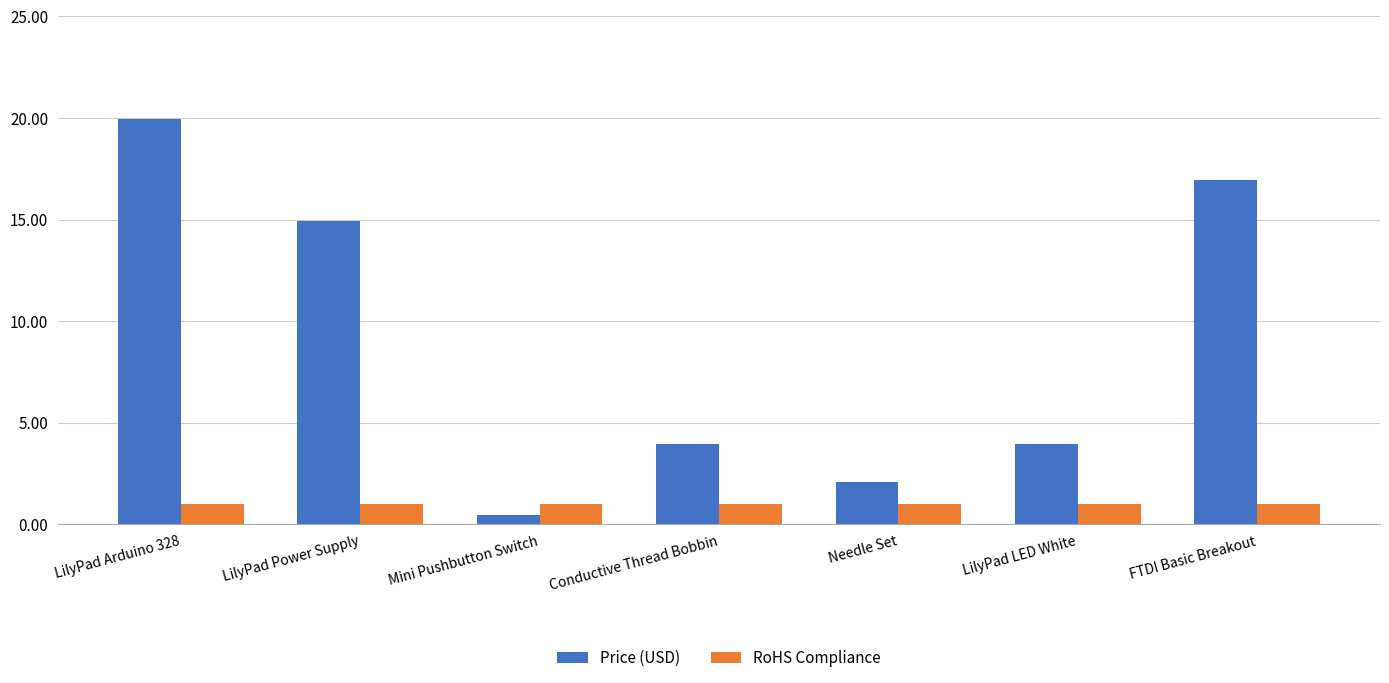

List the series in order of their overall mean, lowest first.

RoHS Compliance, Price (USD)